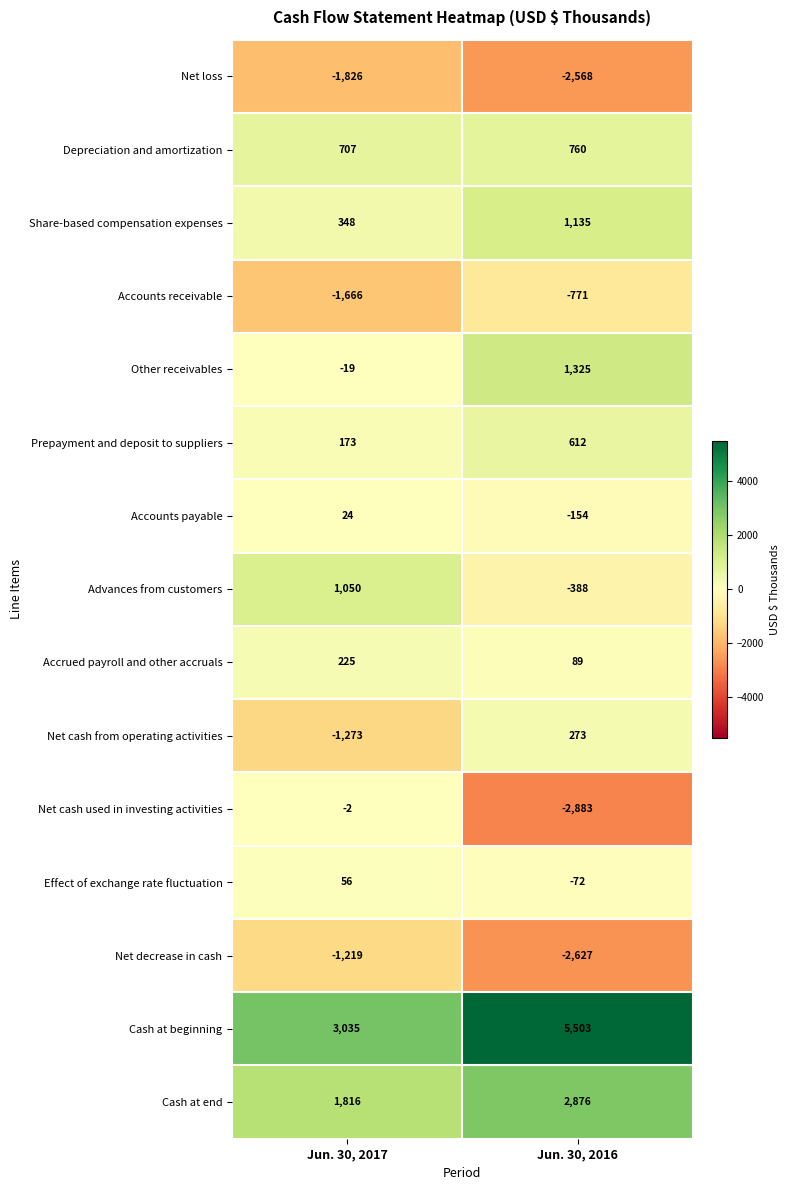

Which series has the widest spread of values?

Net cash used in investing activities